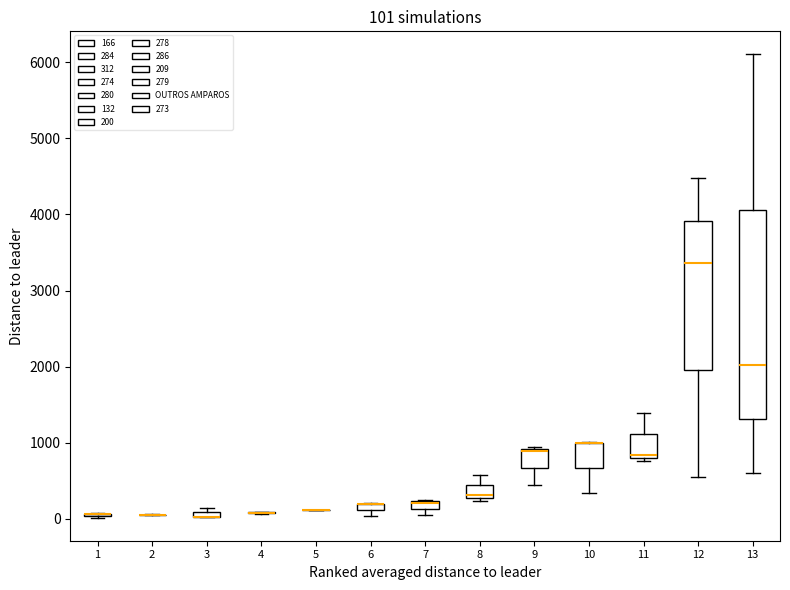

Comparing the boxes themselves (not the whiskers), which one is the tallest?

13